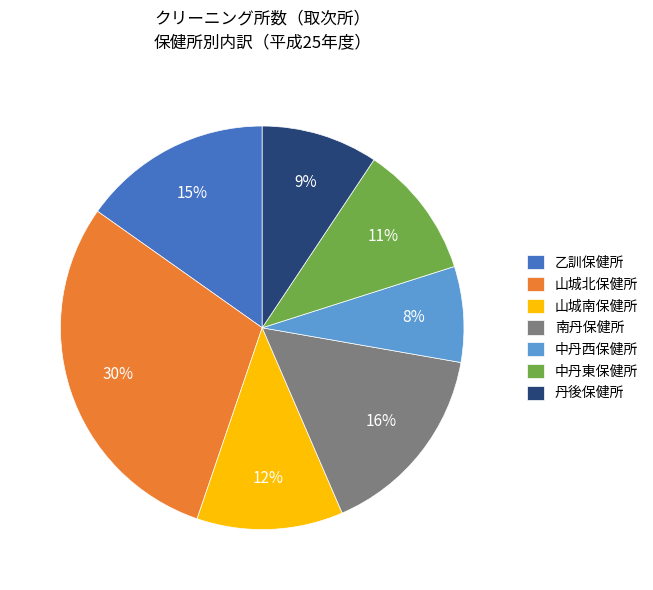

What is the largest slice in the pie chart?

山城北保健所